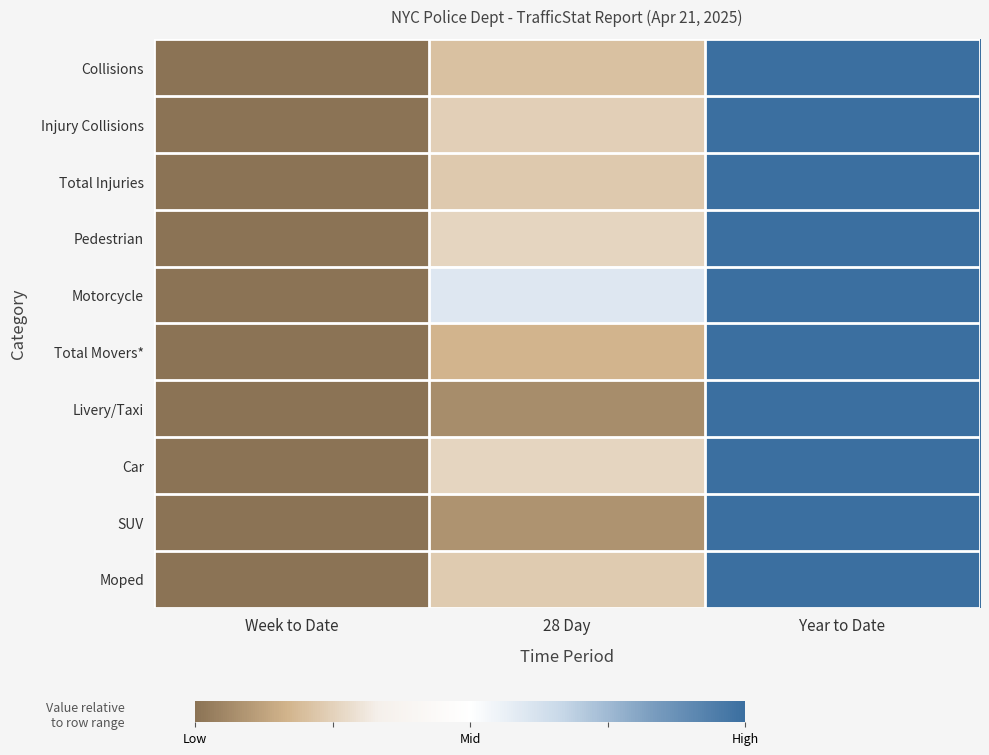

What is the maximum value shown in the chart?

1.0